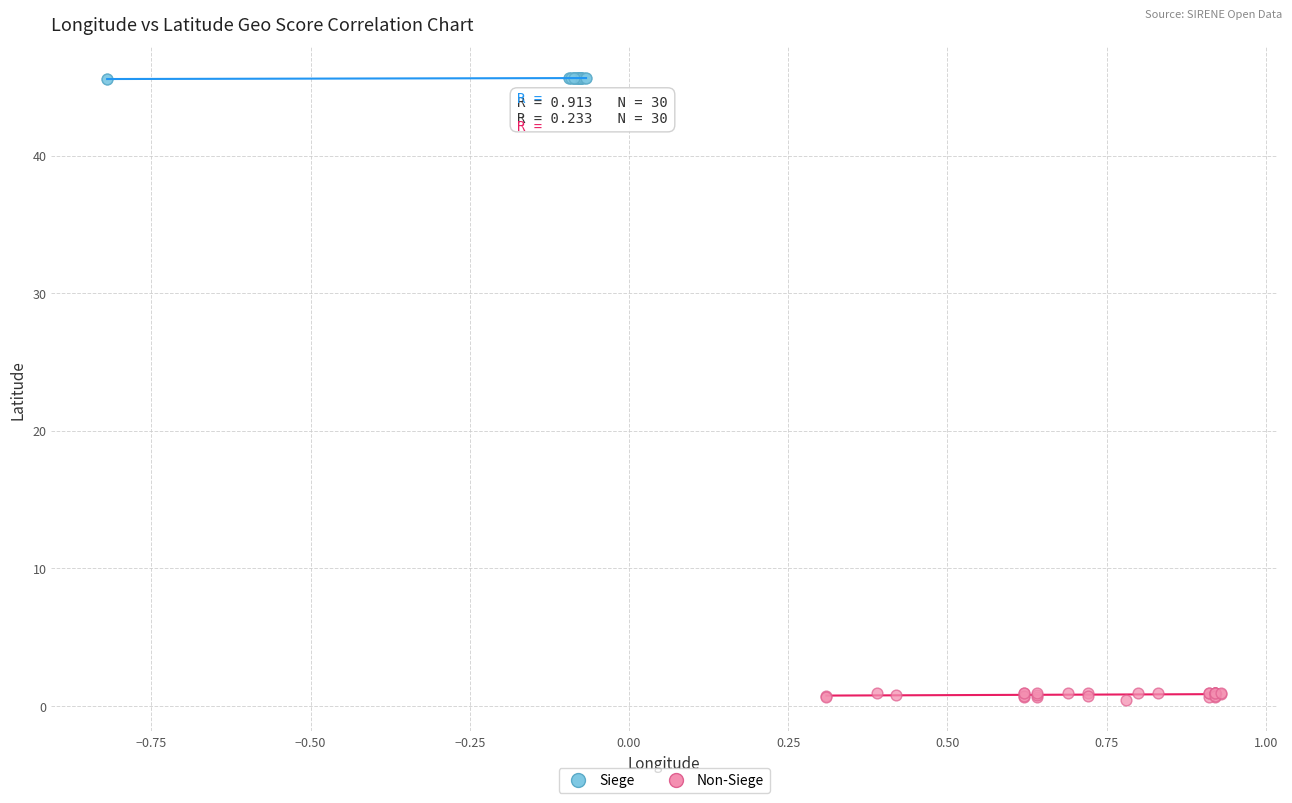

Which series reaches the maximum Y coordinate?

Siege